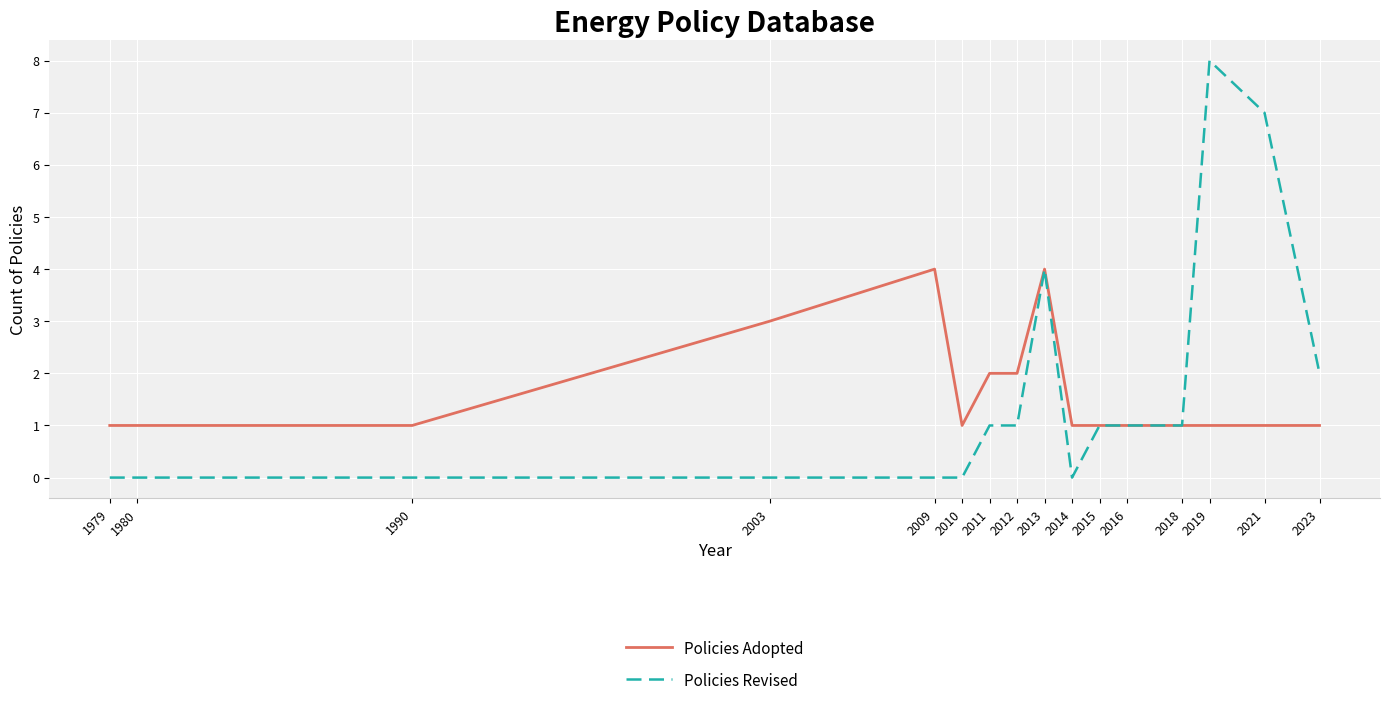

What is the difference between the second highest and second lowest values in the Policies Adopted series?

3